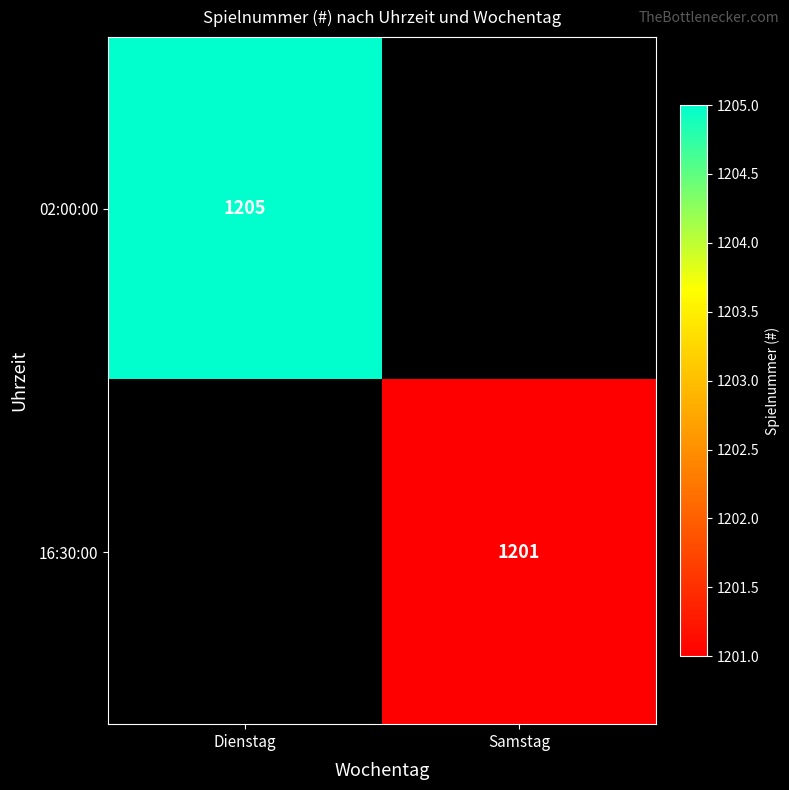

The value of 02:00:00 at Dienstag is 1758. True or false?

False